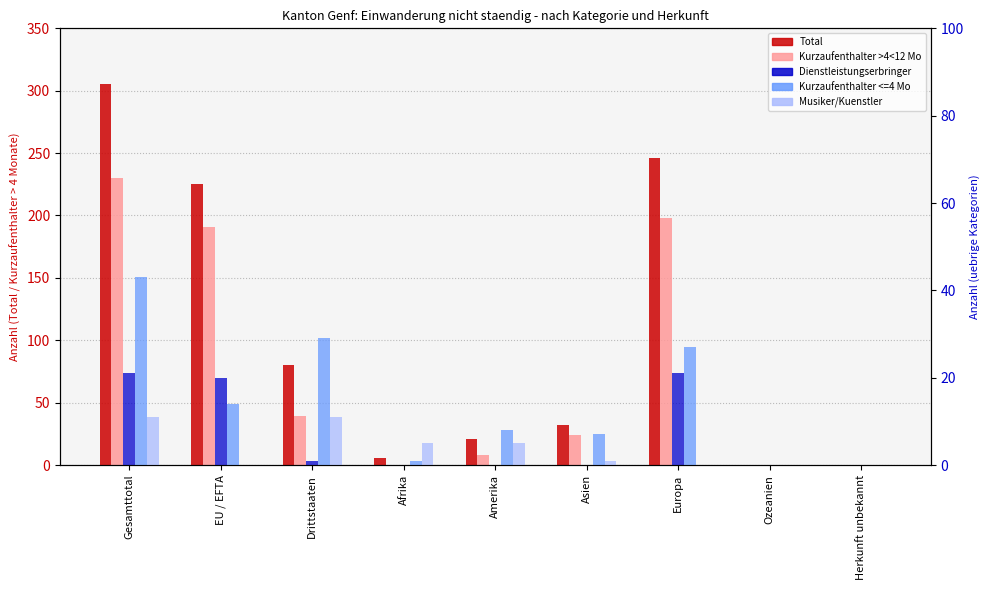

What position from the right is Herkunft unbekannt?

1